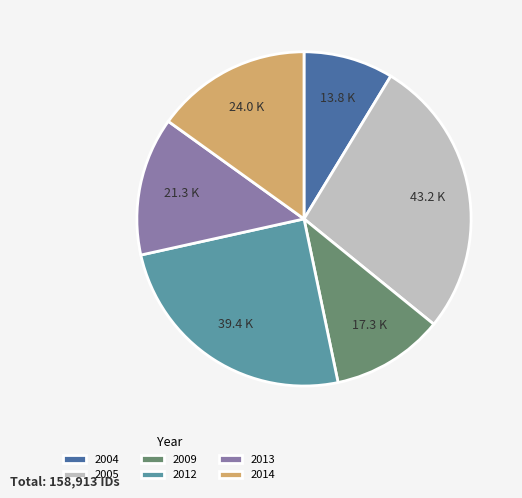

Is the sum of 2005 and 2013 greater than half?

No